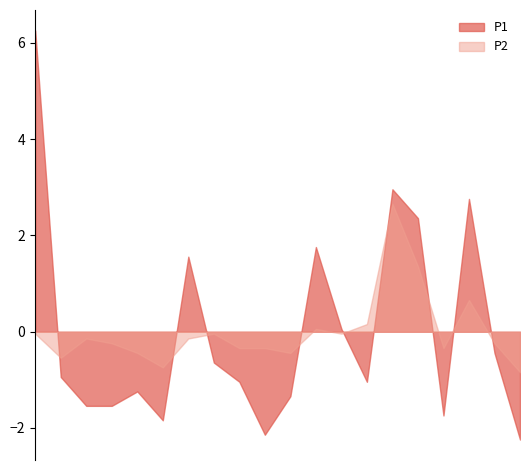

Rank the series by their maximum value, from highest to lowest.

P1, P2